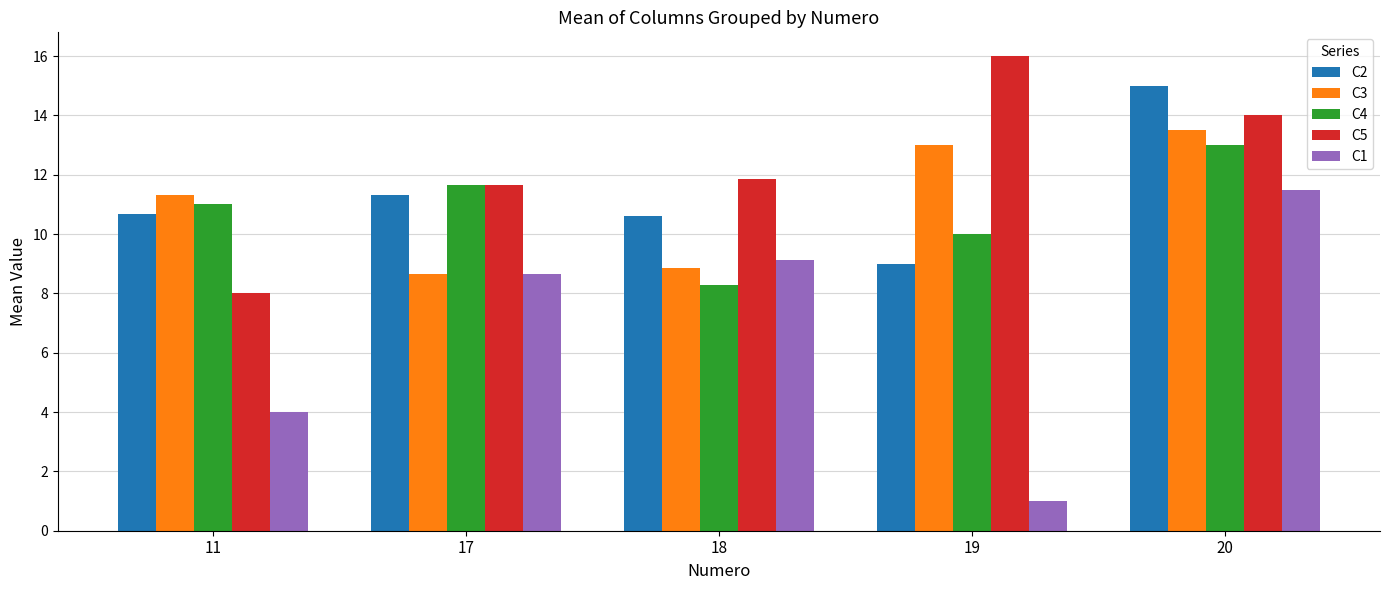

Does the chart contain stacked bars?

No